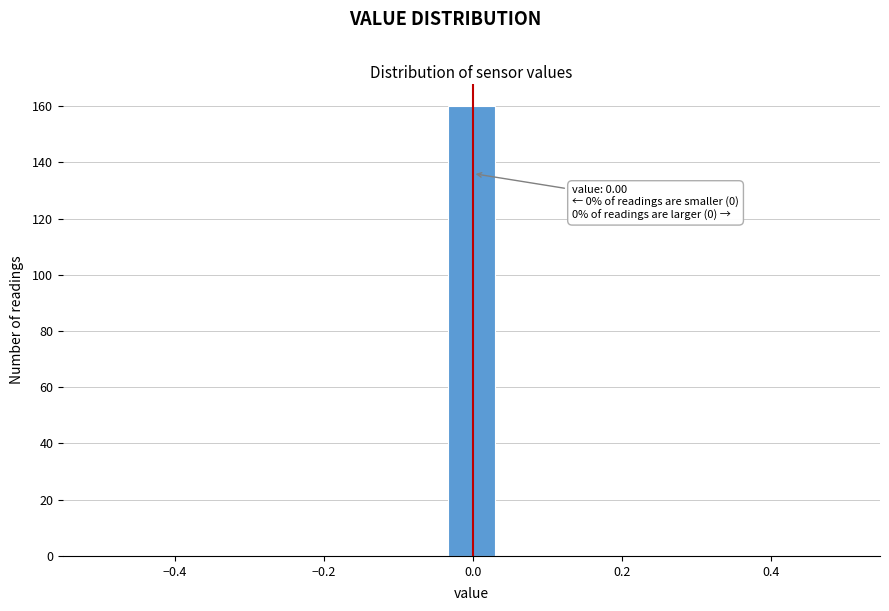

Read against the x-axis, roughly where is the centre of the tallest bar?

0.00